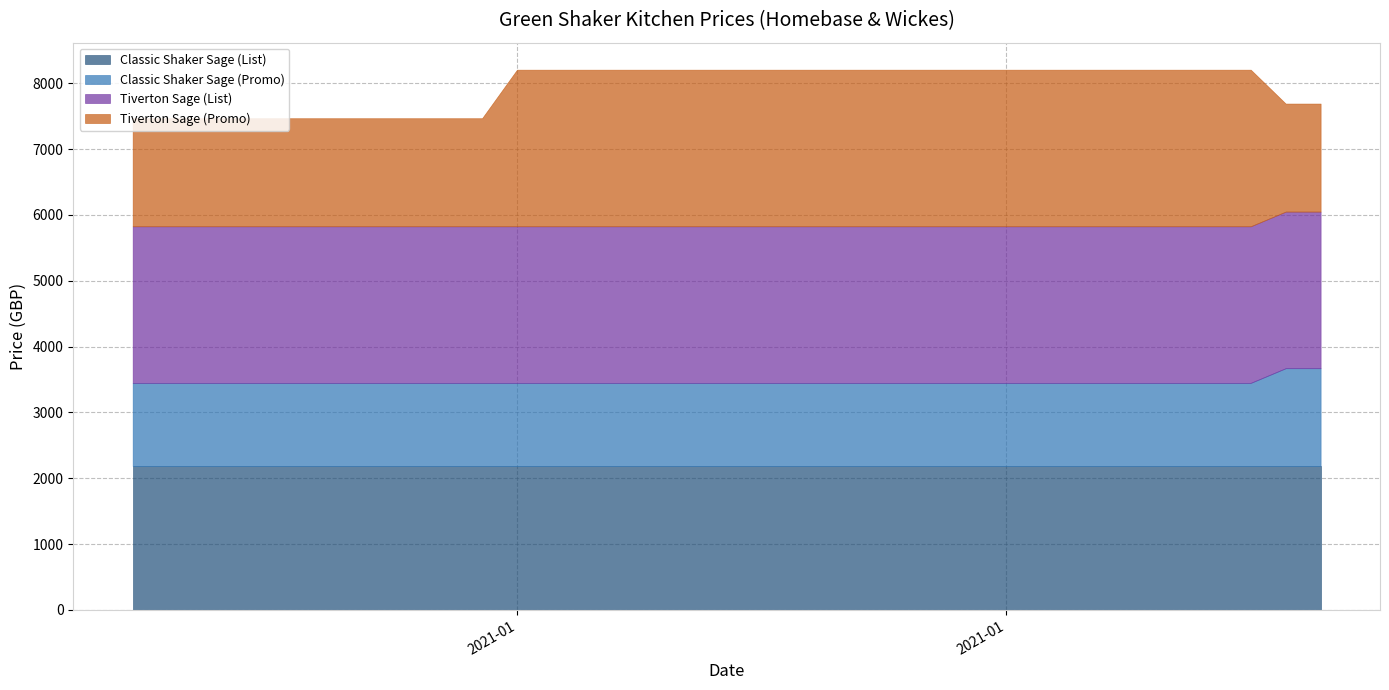

Reading right to left, list all the values displayed in this chart.

Classic Shaker Sage (List): 2187.5	2187.5	2187.5	2187.5	2187.5	2187.5	2187.5	2187.5	2187.5	2187.5	2187.5	2187.5	2187.5	2187.5	2187.5	2187.5	2187.5	2187.5	2187.5	2187.5	2187.5	2187.5	2187.5	2187.5	2187.5	2187.5	2187.5	2187.5	2187.5	2187.5	2187.5	2187.5	2187.5	2187.5	2187.5
Classic Shaker Sage (Promo): 1484.2	1484.2	1261.6	1261.6	1261.6	1261.6	1261.6	1261.6	1261.6	1261.6	1261.6	1261.6	1261.6	1261.6	1261.6	1261.6	1261.6	1261.6	1261.6	1261.6	1261.6	1261.6	1261.6	1261.6	1261.6	1261.6	1261.6	1261.6	1261.6	1261.6	1261.6	1261.6	1261.6	1261.6	1261.6
Tiverton Sage (List): 2378.0	2378.0	2378.0	2378.0	2378.0	2378.0	2378.0	2378.0	2378.0	2378.0	2378.0	2378.0	2378.0	2378.0	2378.0	2378.0	2378.0	2378.0	2378.0	2378.0	2378.0	2378.0	2378.0	2378.0	2378.0	2378.0	2378.0	2378.0	2378.0	2378.0	2378.0	2378.0	2378.0	2378.0	2378.0
Tiverton Sage (Promo): 1640.8	1640.8	2378.0	2378.0	2378.0	2378.0	2378.0	2378.0	2378.0	2378.0	2378.0	2378.0	2378.0	2378.0	2378.0	2378.0	2378.0	2378.0	2378.0	2378.0	2378.0	2378.0	2378.0	2378.0	1640.8	1640.8	1640.8	1640.8	1640.8	1640.8	1640.8	1640.8	1640.8	1640.8	1640.8